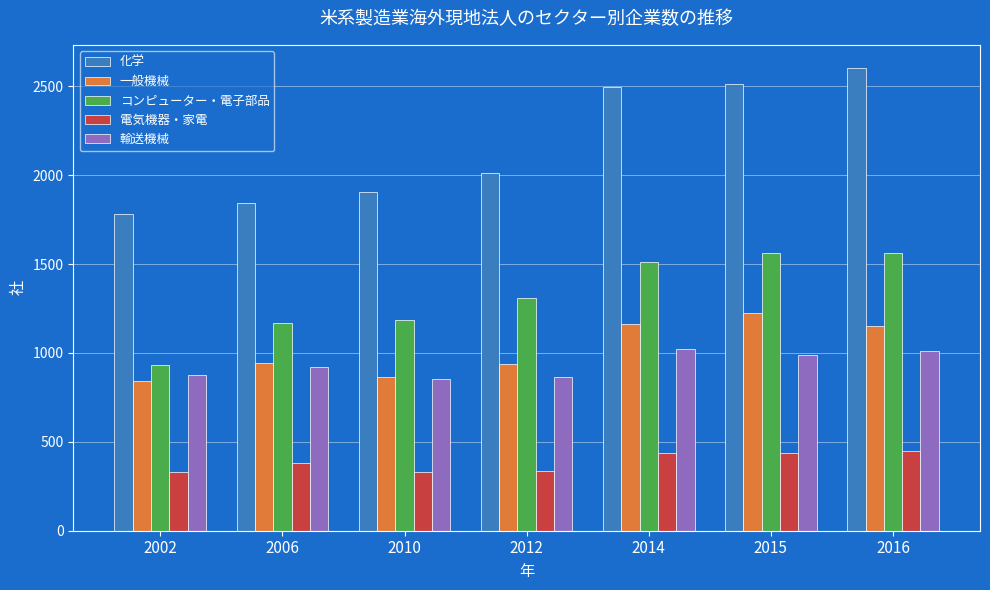

What is the smallest value displayed?

329